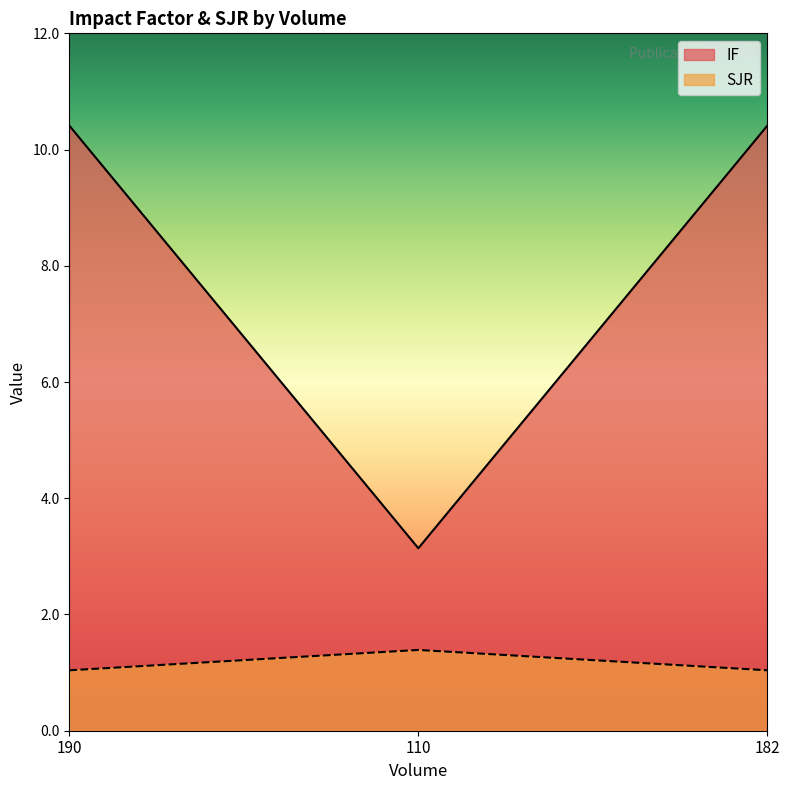

How many distinct data groups are displayed?

2